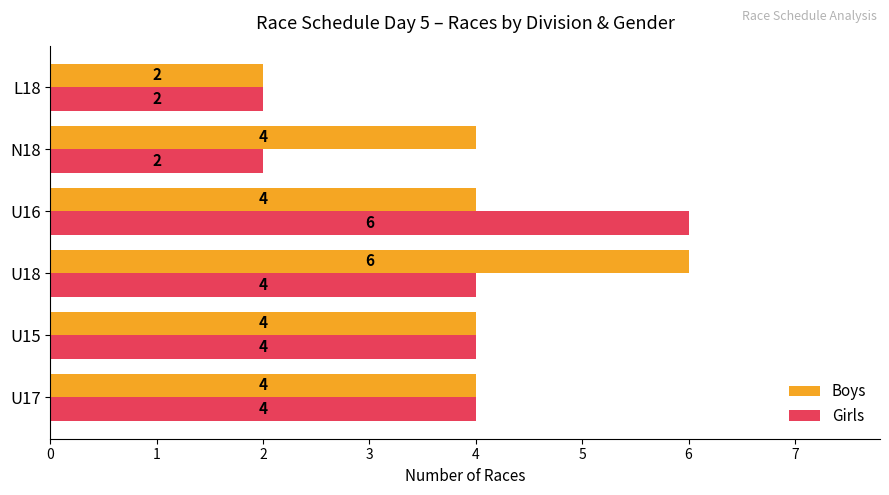

Read the Boys value at N18.

4